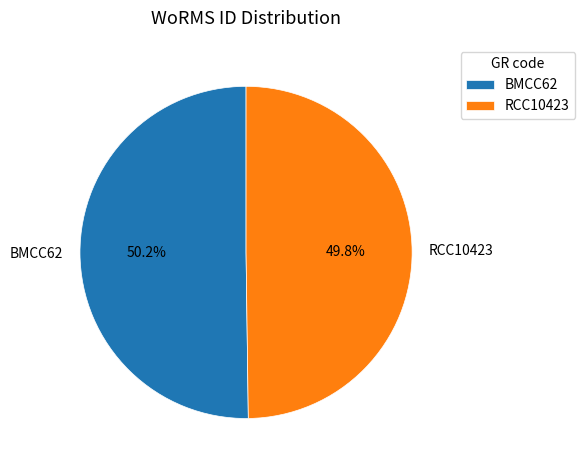

What is the ratio of the value at BMCC62 to the value at RCC10423?

1.0